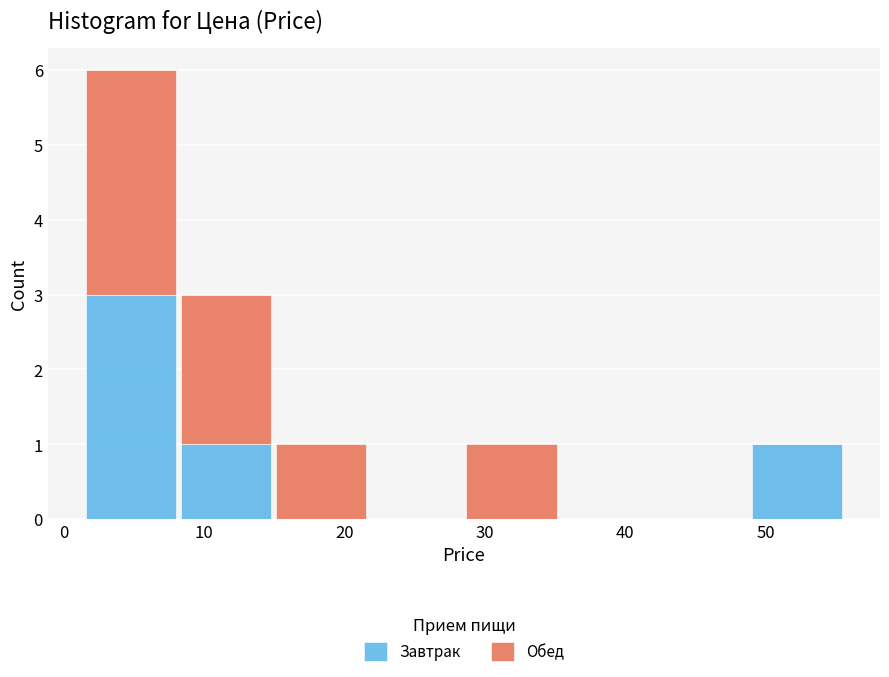

Reading left to right, list every stacked bar in this chart as the range it spans on the x-axis followed by its total height. Neither the bar edges nor the heights are printed on the chart, so give them approximately, as read against the axes.

1 to 8: 6
8 to 15: 3
15 to 22: 1
22 to 29: 0
29 to 35: 1
35 to 42: 0
42 to 49: 0
49 to 56: 1